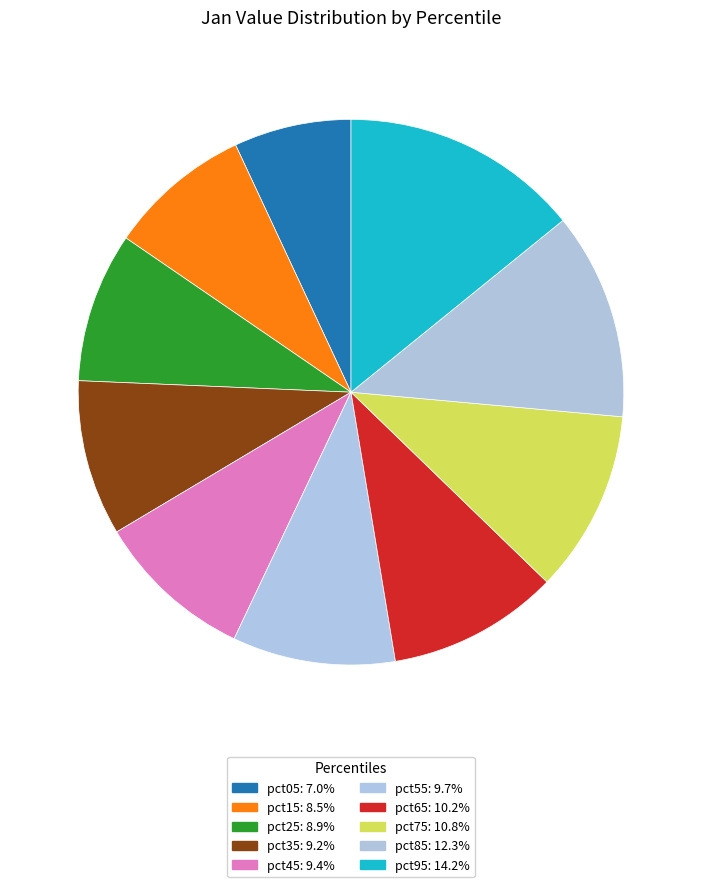

Is it true that pct45 is 9% of the pie?

True